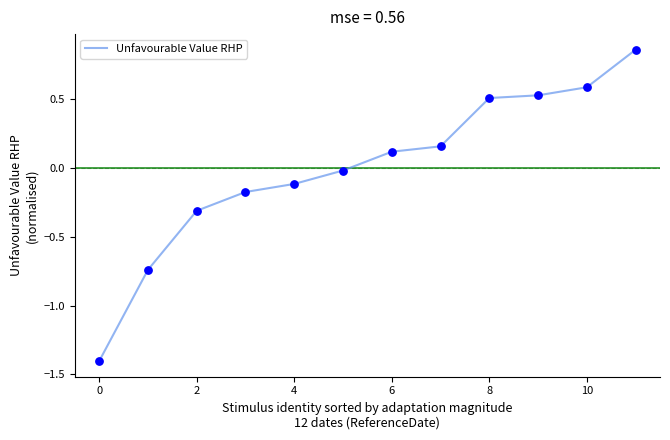

What is the minimum value shown in the chart?

-1.4